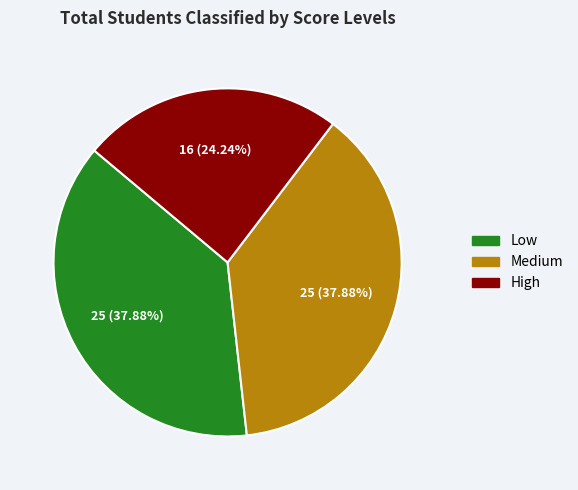

Does any single category account for the majority?

No